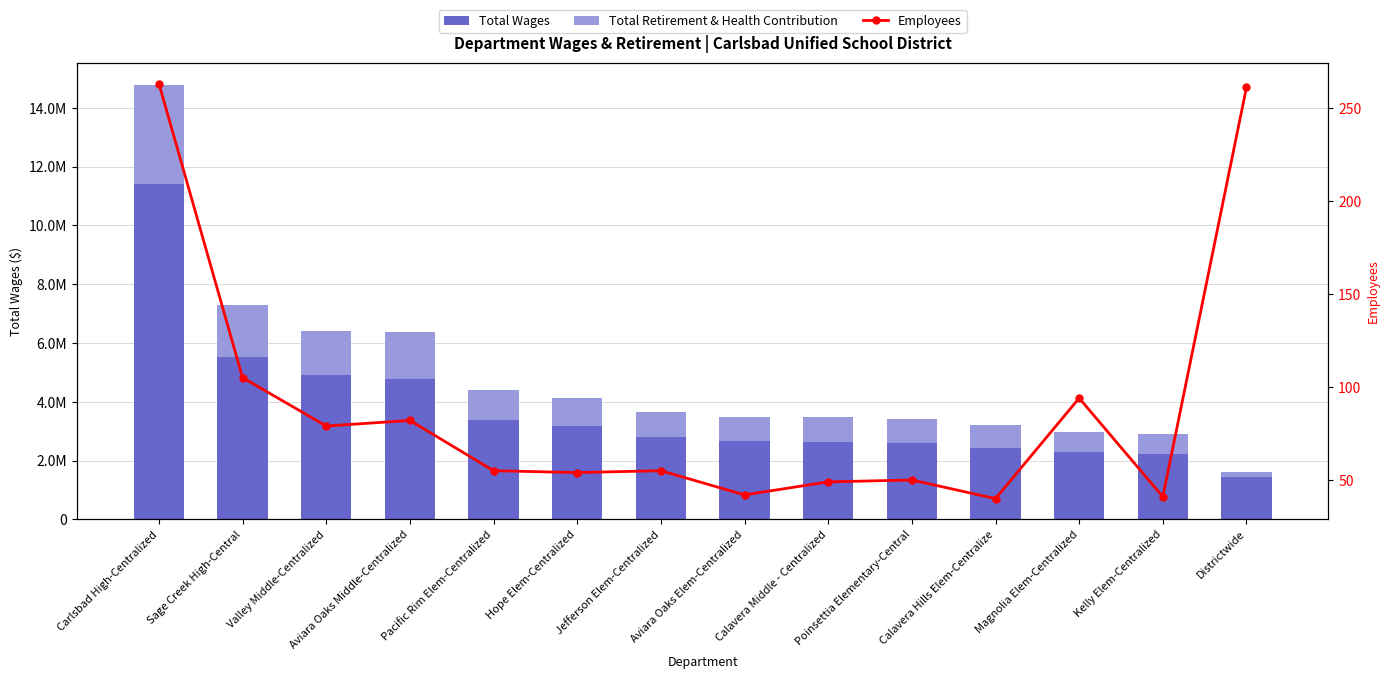

Reading right to left, extract all data points from this chart.

Total Wages: 1433290	2232602	2274590	2437136	2587692	2626987	2676714	2812018	3188602	3392809	4788444	4903347	5522829	11391448
Total Retirement & Health Contribution: 184845	687123	709611	788165	836791	837921	790421	840672	930420	1007374	1593963	1517688	1757153	3397385
Employees: 261	41	94	40	50	49	42	55	54	55	82	79	105	263